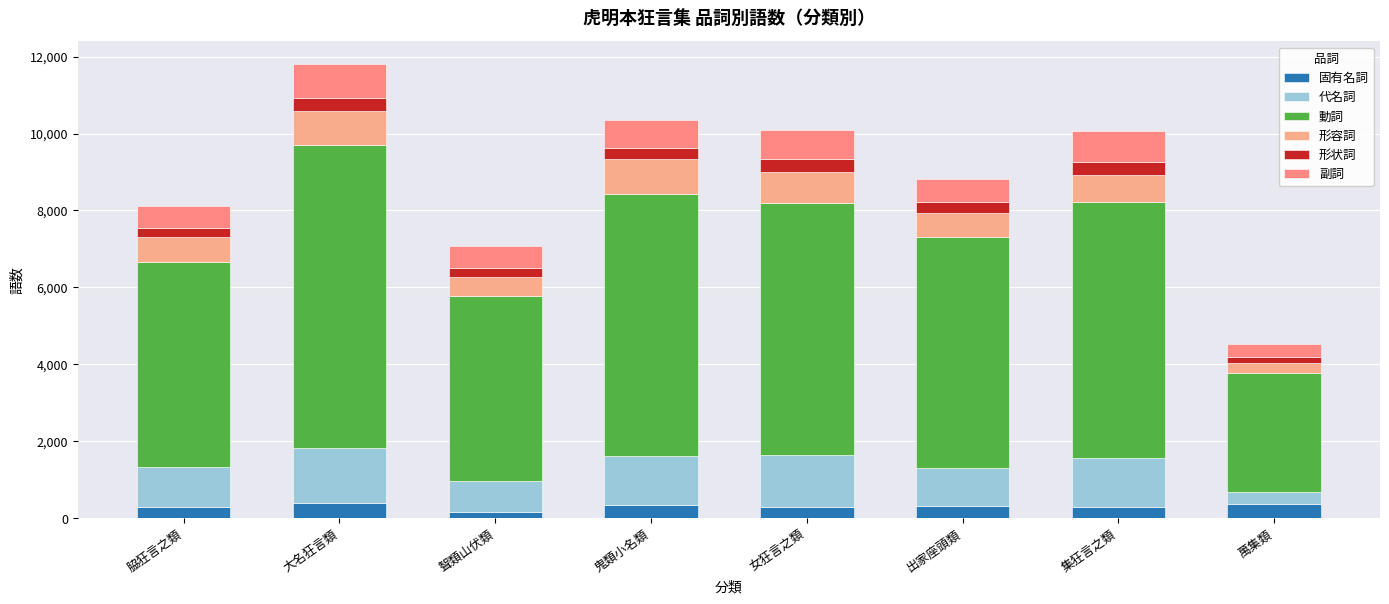

What is the average value of the 形状詞 series?

274